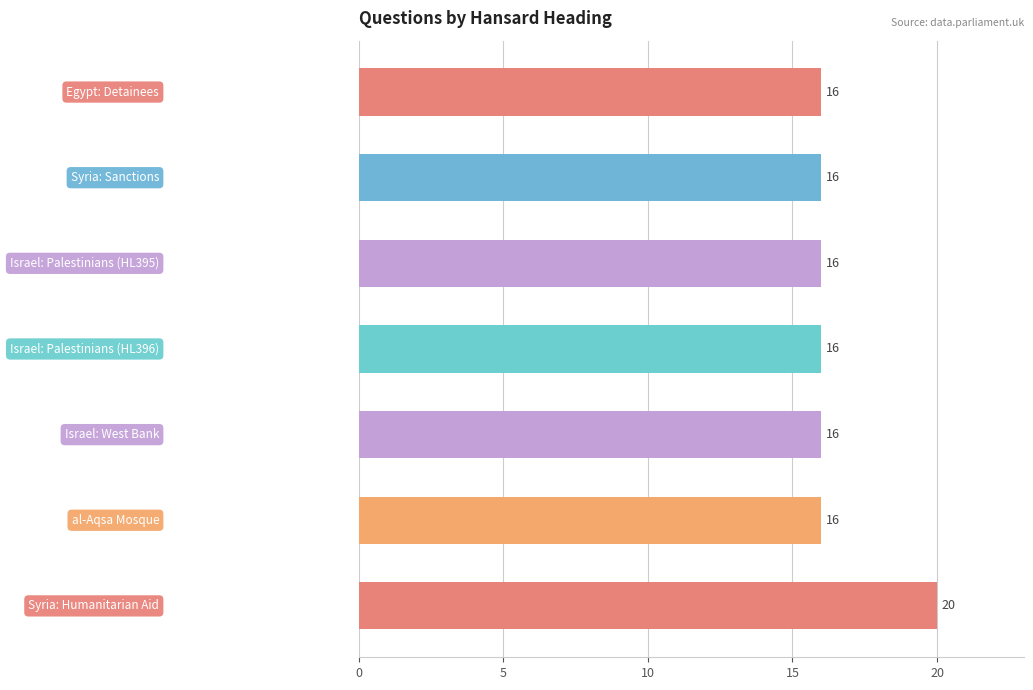

What is the sum of all values?

116